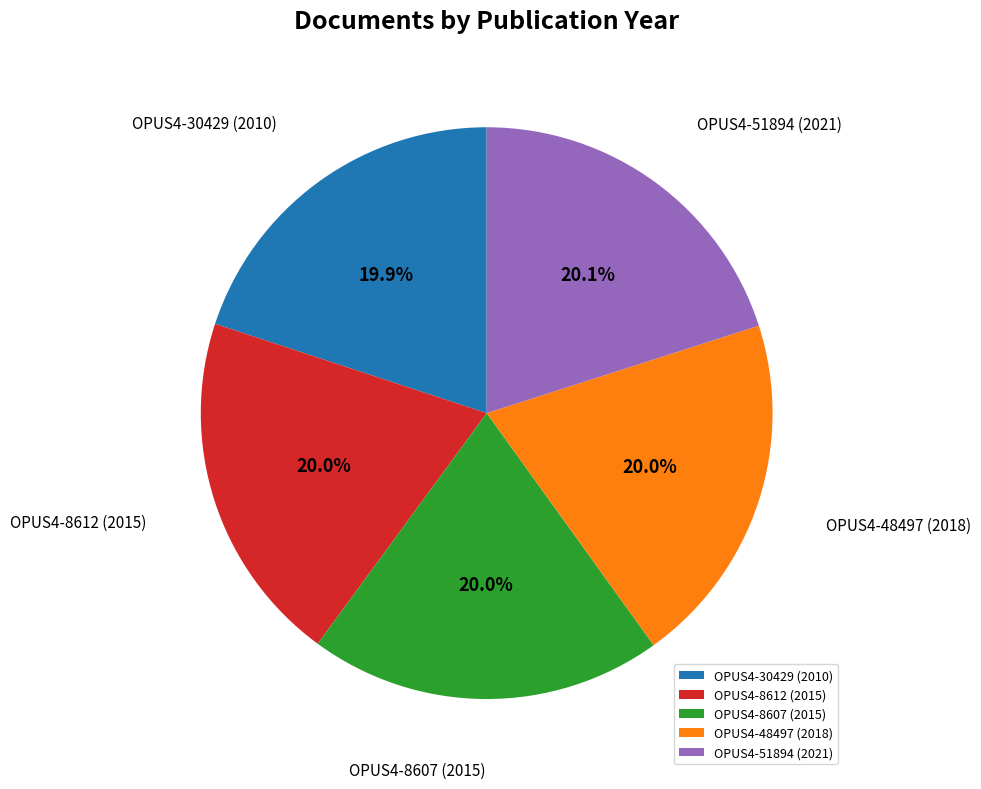

Approximately how many times larger is the value at OPUS4-51894 (2021) compared to OPUS4-8612 (2015)?

1.0